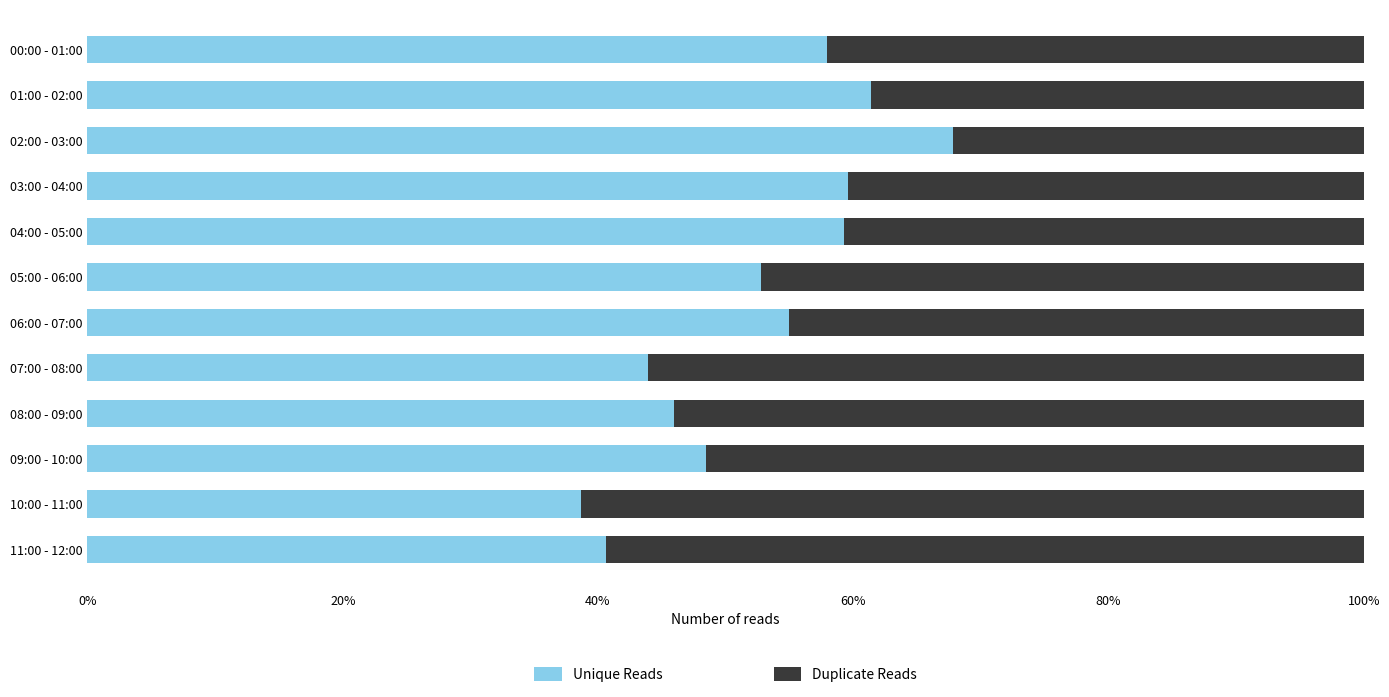

True or false: Unique Reads has a value of 59.6 at 03:00 - 04:00.

True